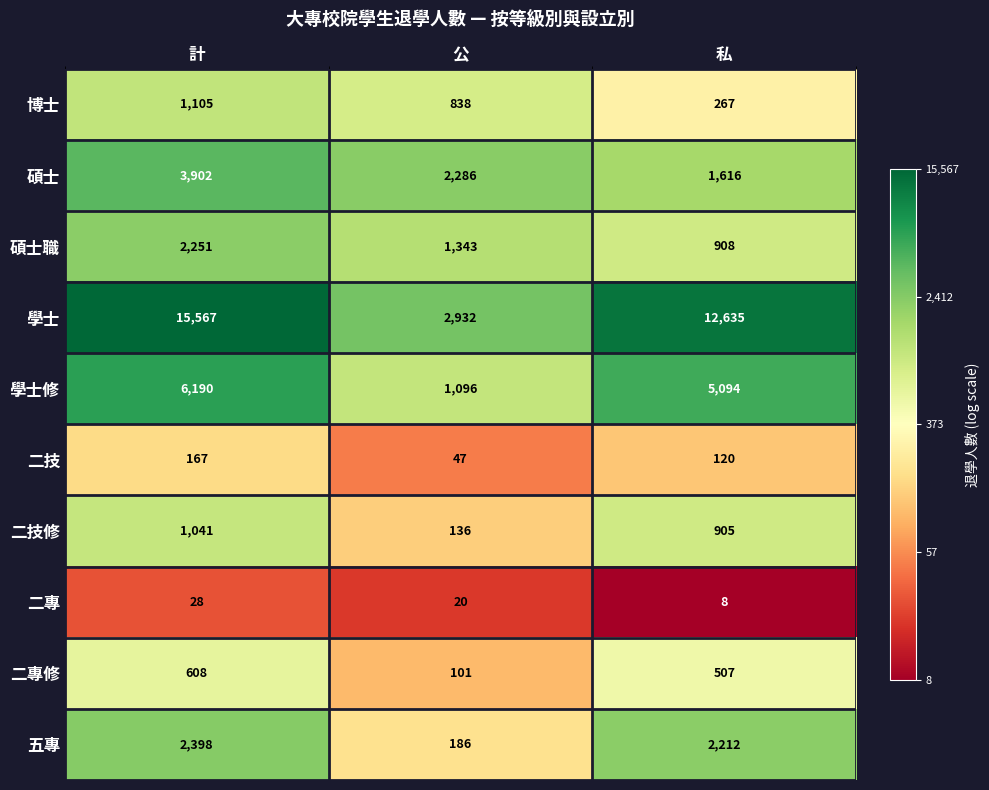

How many categories are shown in the chart?

3